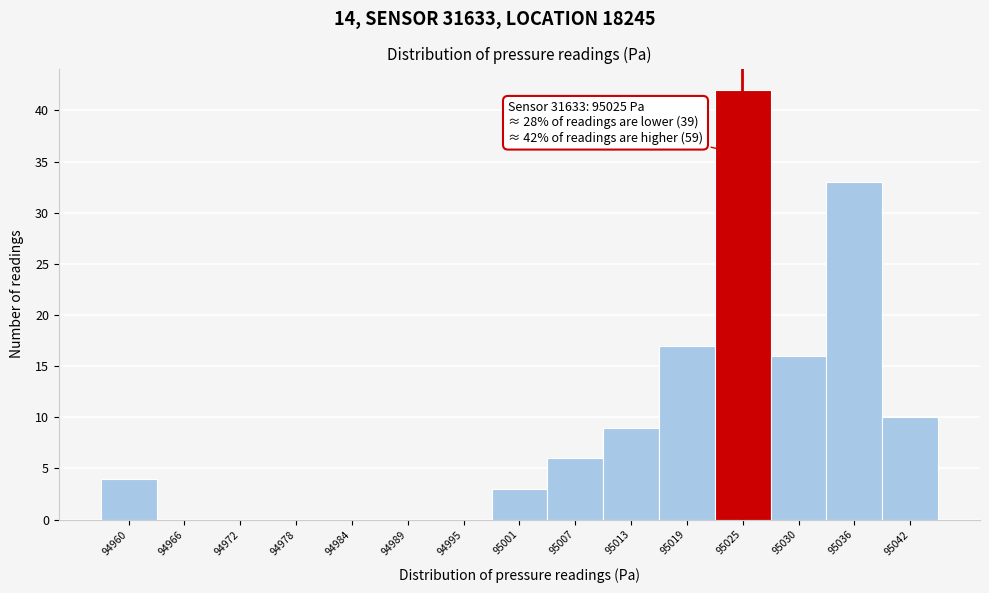

Which range on the x-axis has the tallest bar?

95022 to 95028